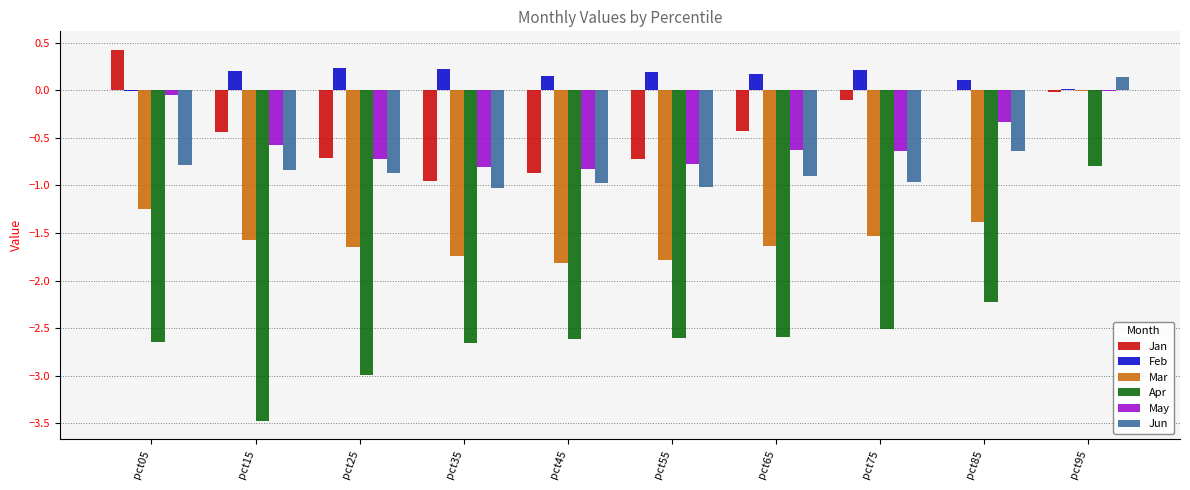

Are the bars horizontal?

No